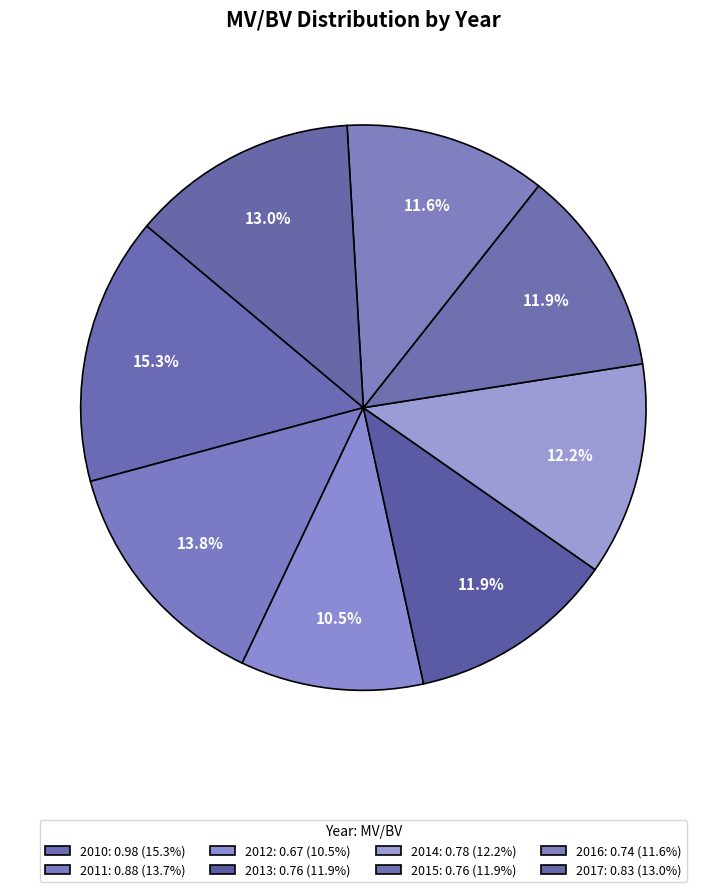

Does 2010 represent more than half of the total?

No